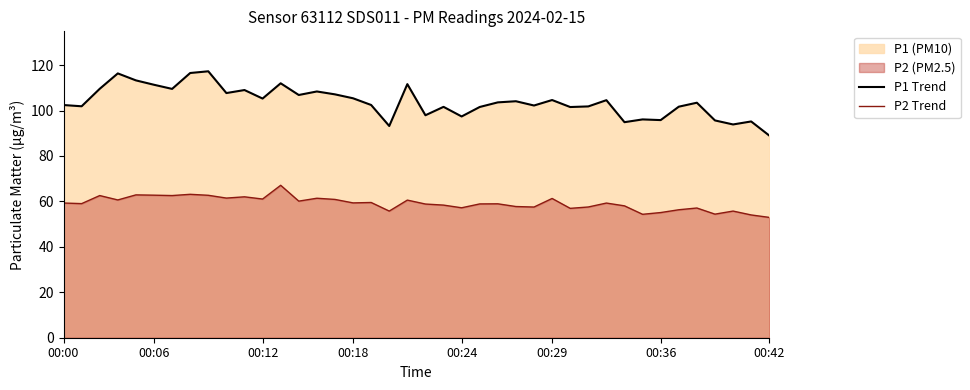

What is the minimum value for P2 Trend?

53.0